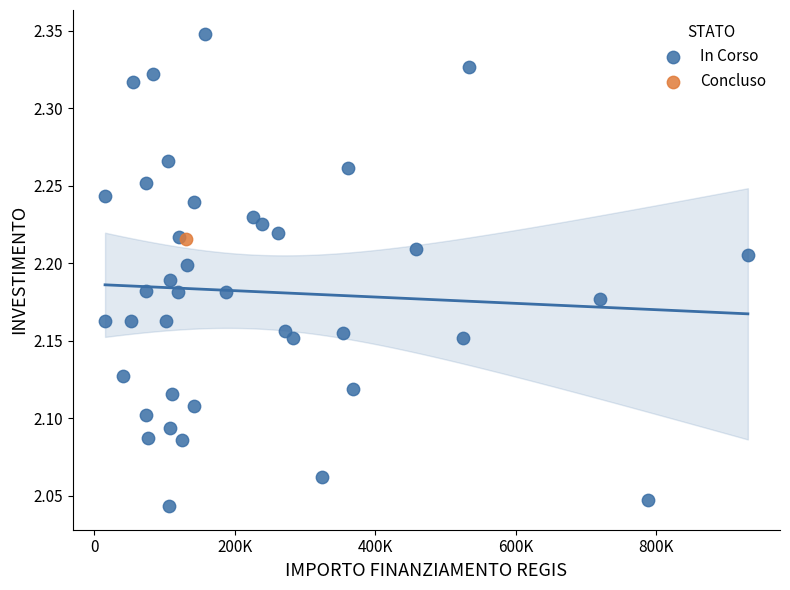

What are all the series names shown in the legend?

In Corso, Concluso